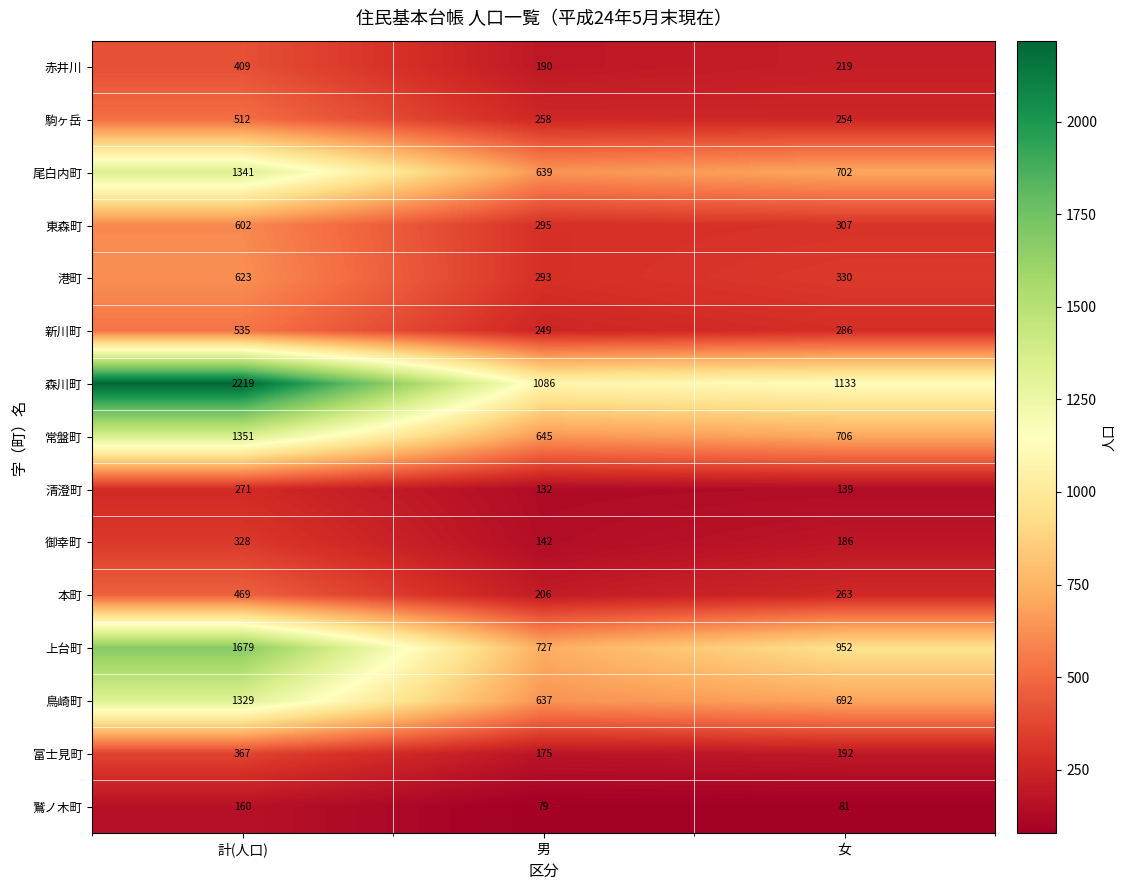

What is the greatest value displayed?

2219